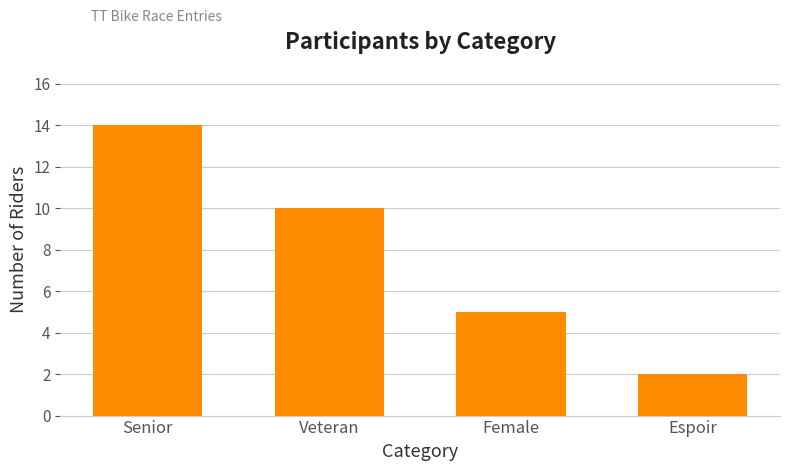

Which has a higher value, Espoir or Veteran?

Veteran